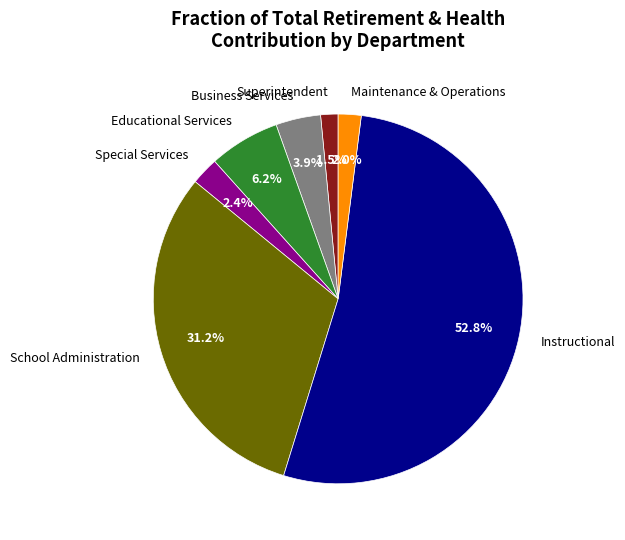

Does Business Services account for over 50% of the chart?

No